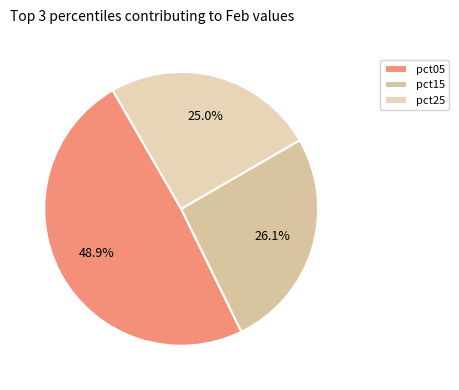

Which category has the biggest portion of the pie?

pct05